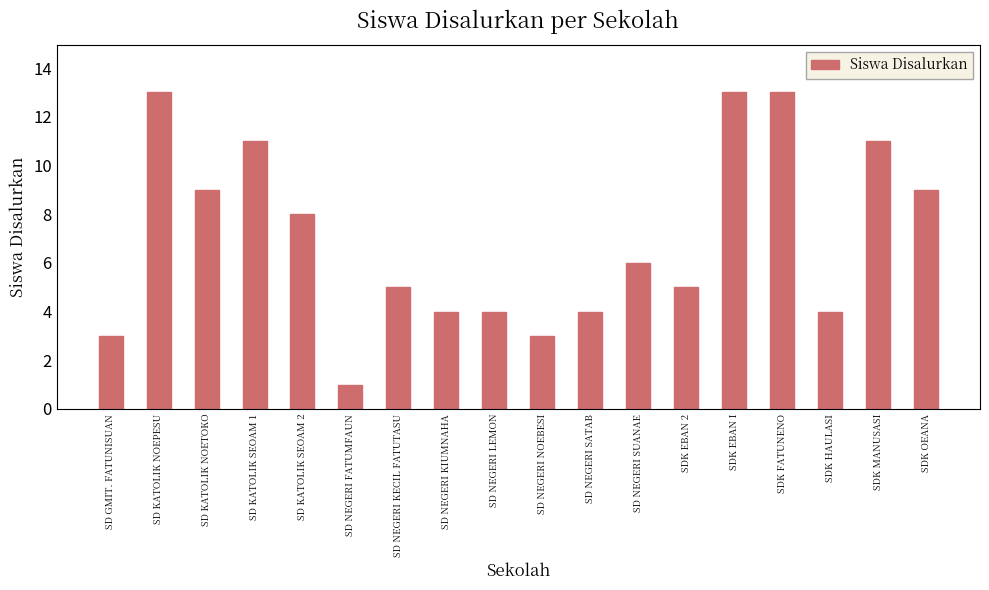

How many distinct data groups are displayed?

1